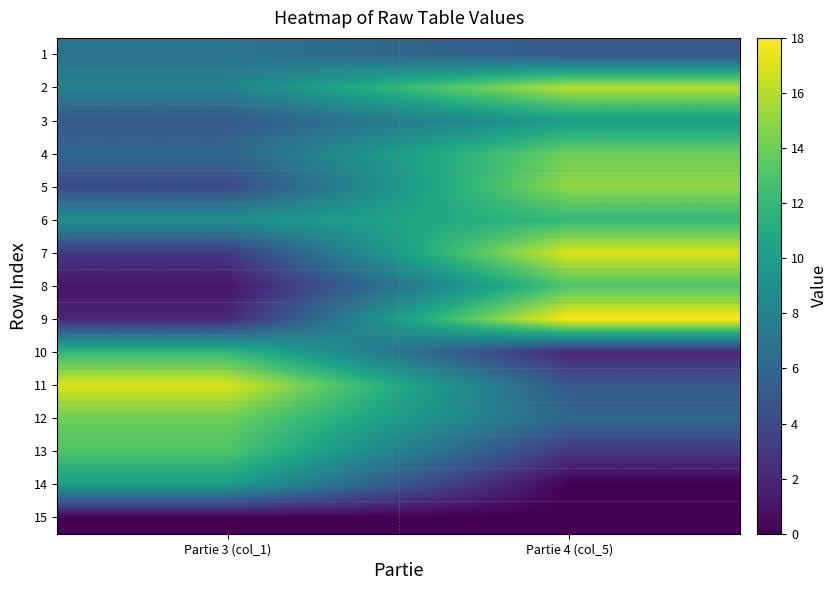

Between Partie 3 (col_1) and Partie 4 (col_5), which is larger?

Partie 3 (col_1)